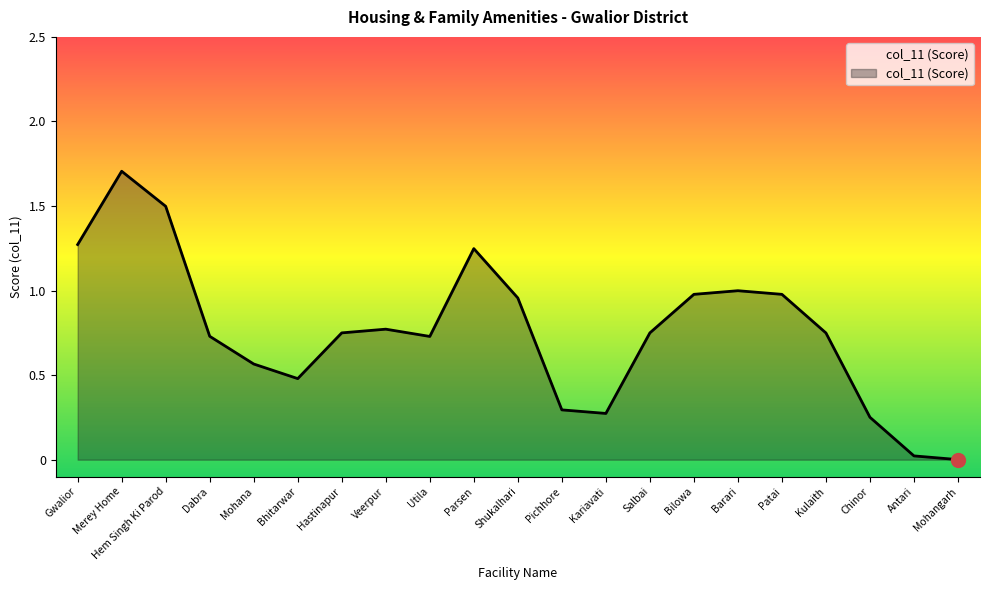

Which has a higher value, Salbai or Veerpur?

Salbai